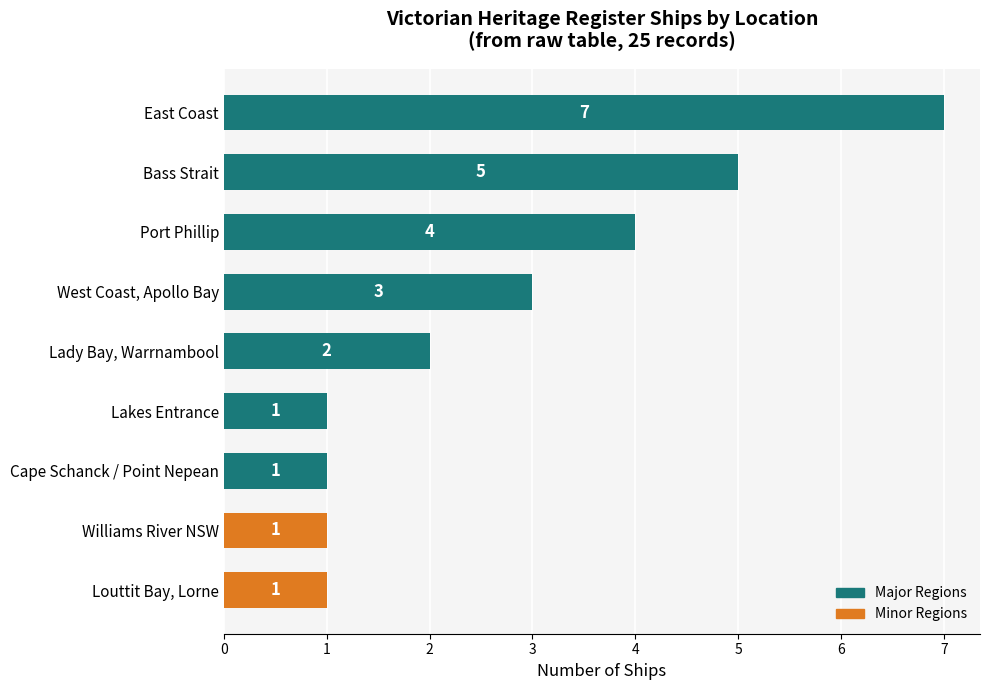

What is the label of the 8th bar from the bottom?

Bass Strait